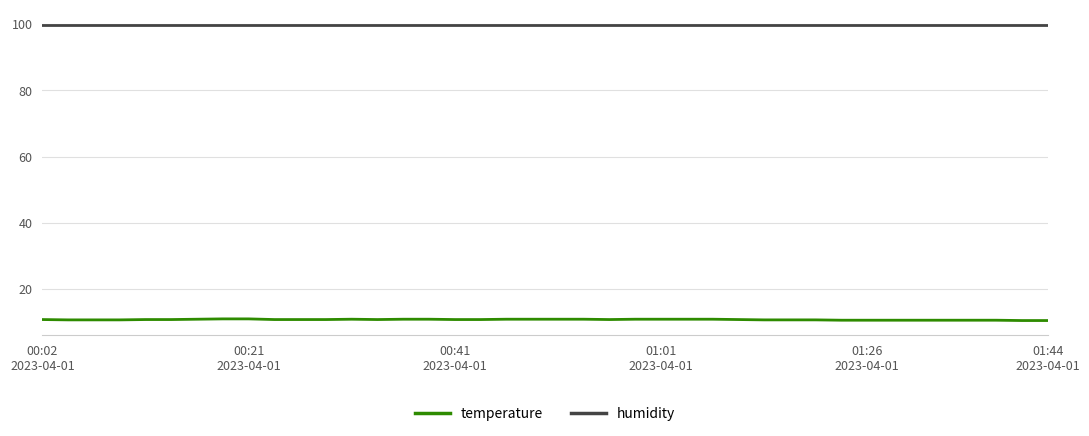

True or false: humidity and temperature intersect in this chart.

False